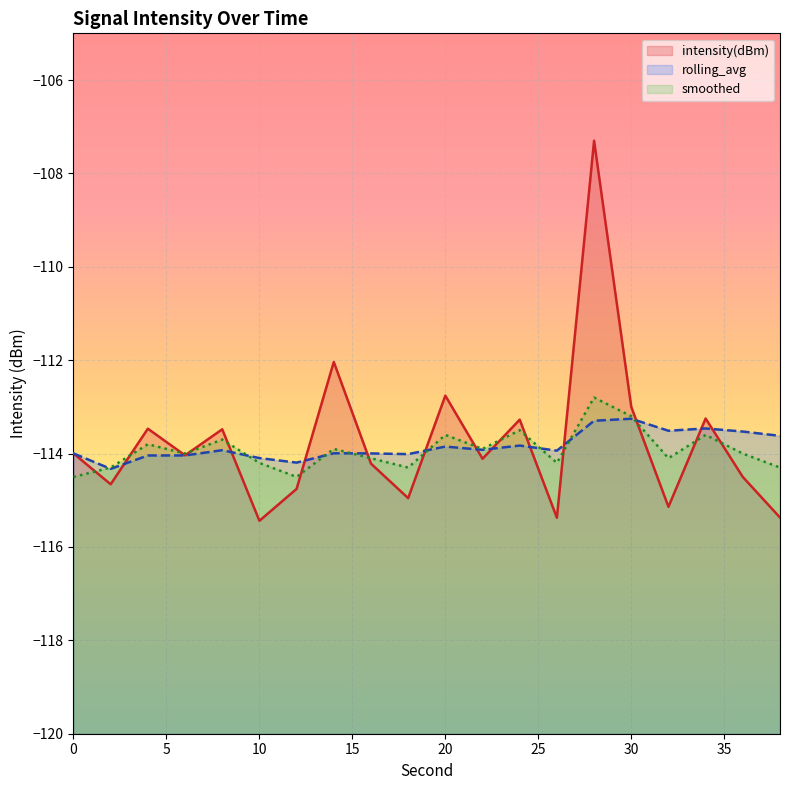

At which category is the sum across all series the highest?

28